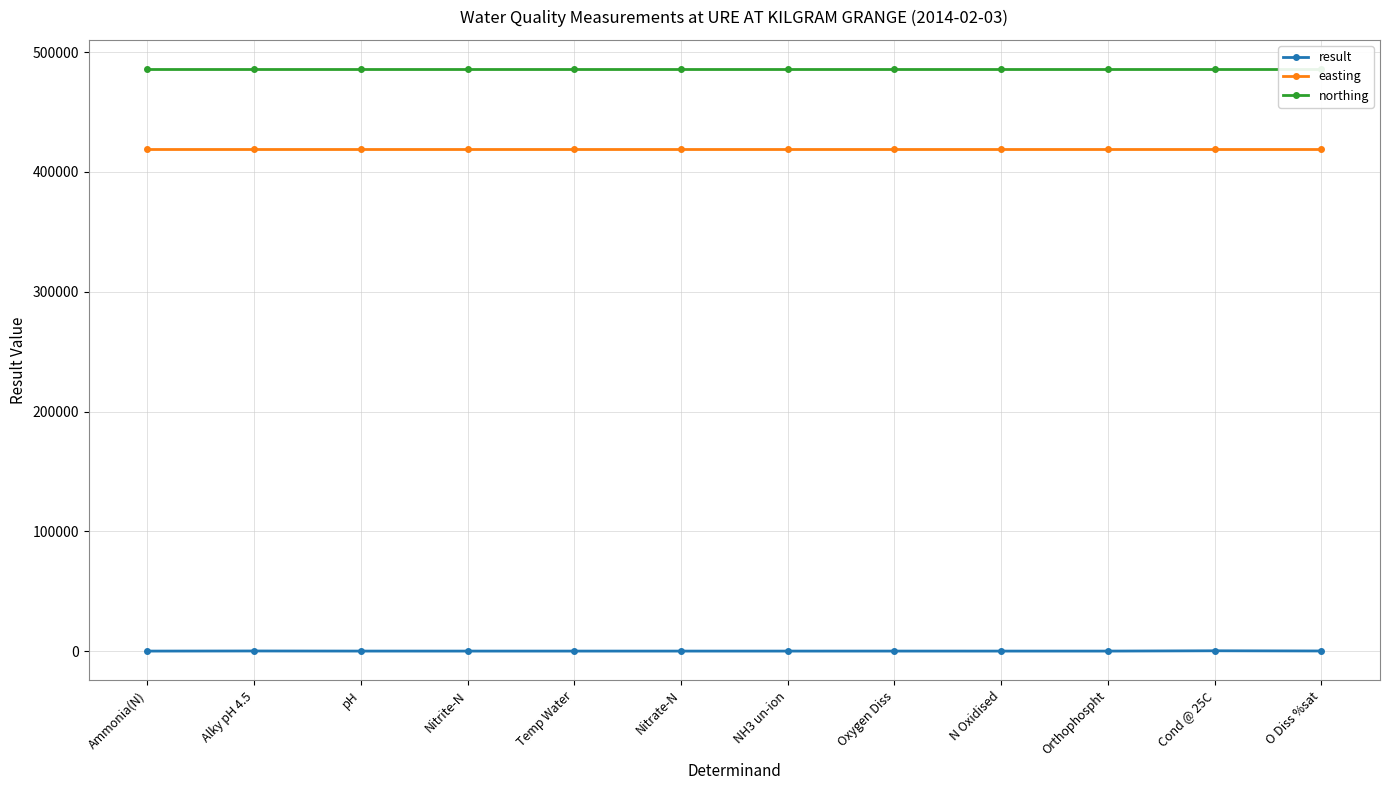

True or false: northing and result intersect in this chart.

False